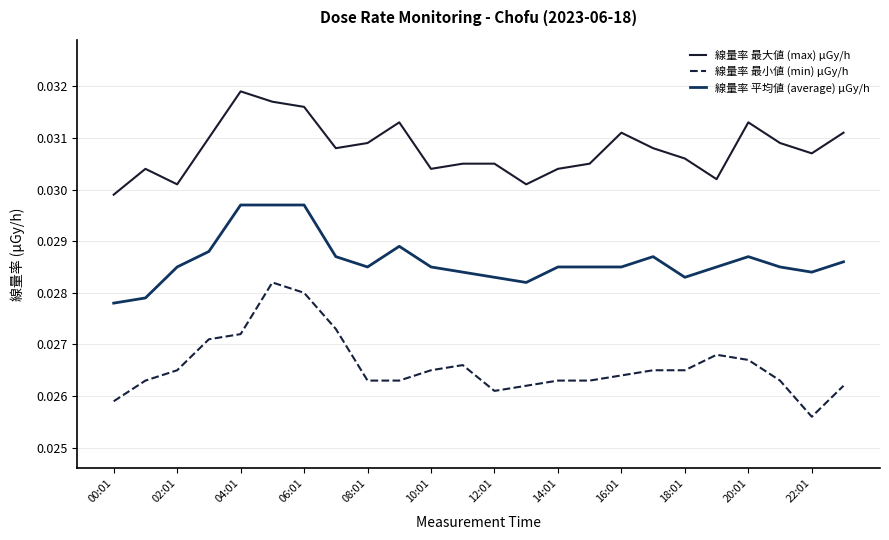

At how many categories does at least one series exceed 0?

24